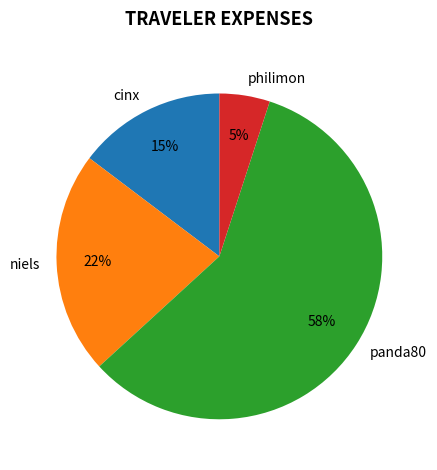

To the nearest percent, what is the difference between the panda80 and niels slice percentages?

36%